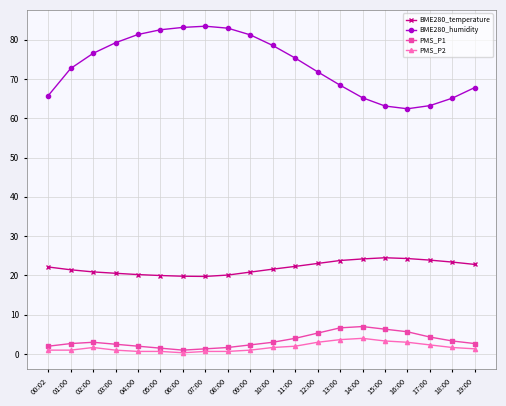

What is the value of the PMS_P2 point at the 20th from the left?

1.3